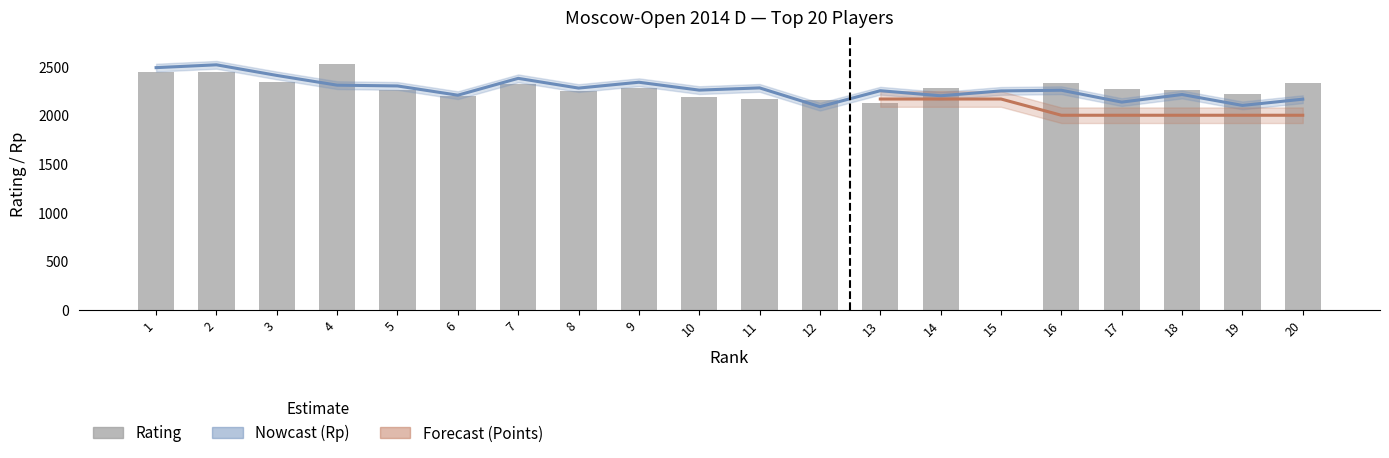

Rank the categories by value from highest to lowest.

4, 1, 2, 3, 16, 20, 7, 9, 14, 17, 5, 18, 8, 19, 6, 10, 11, 12, 13, 15